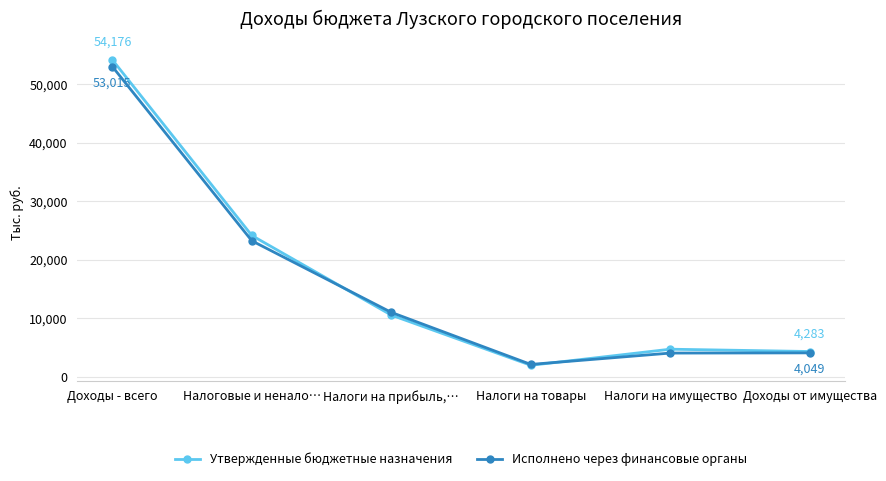

What is the maximum value for Исполнено через финансовые органы?

53015.5